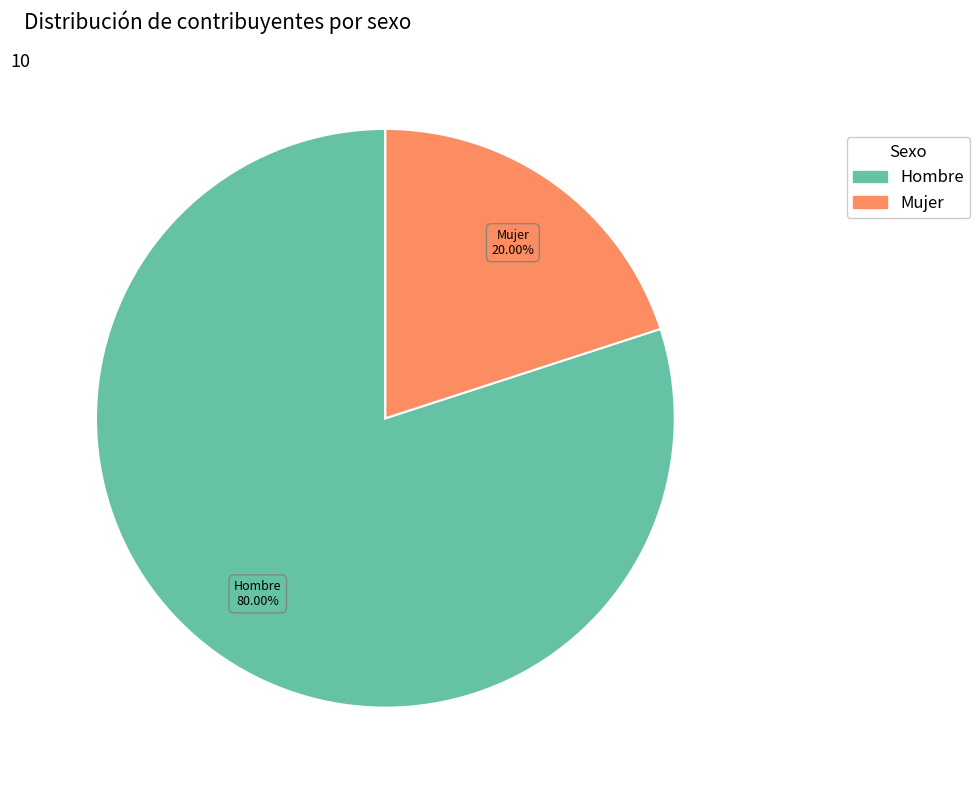

Does any single category account for the majority?

Yes